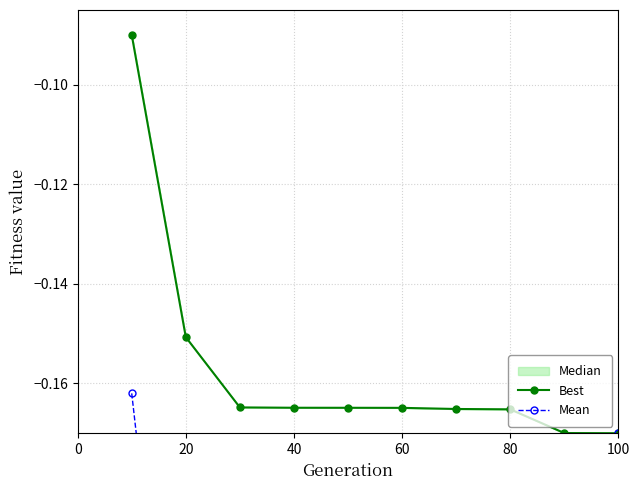

What is the value of the Best point at the 7th from the left?

-0.2